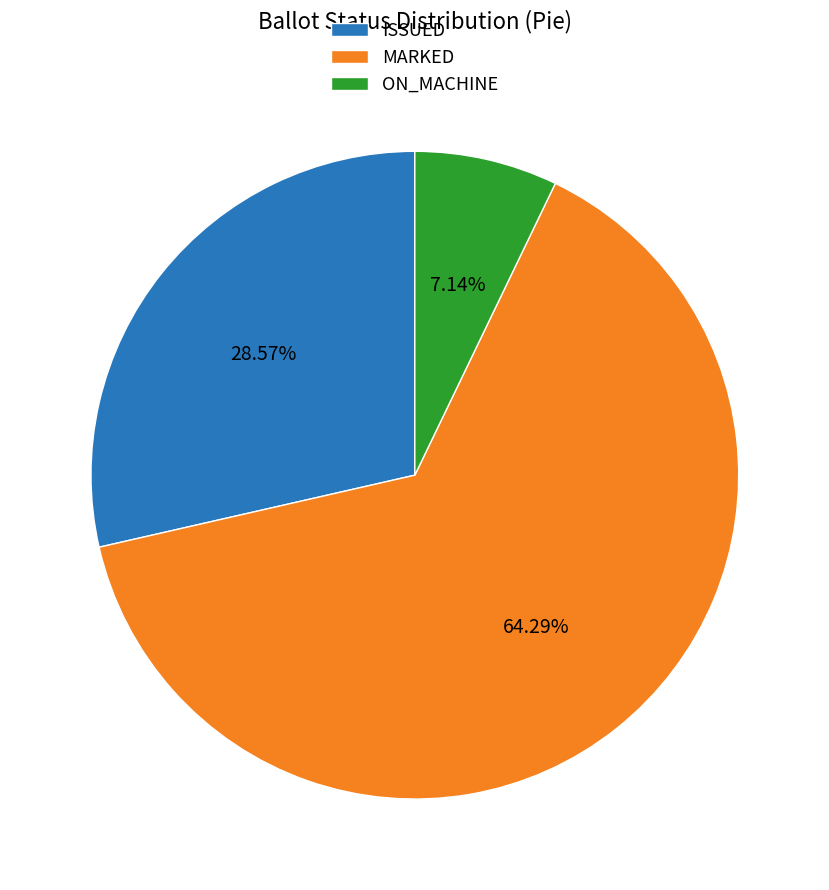

Rank the categories by value from highest to lowest.

MARKED, ISSUED, ON_MACHINE